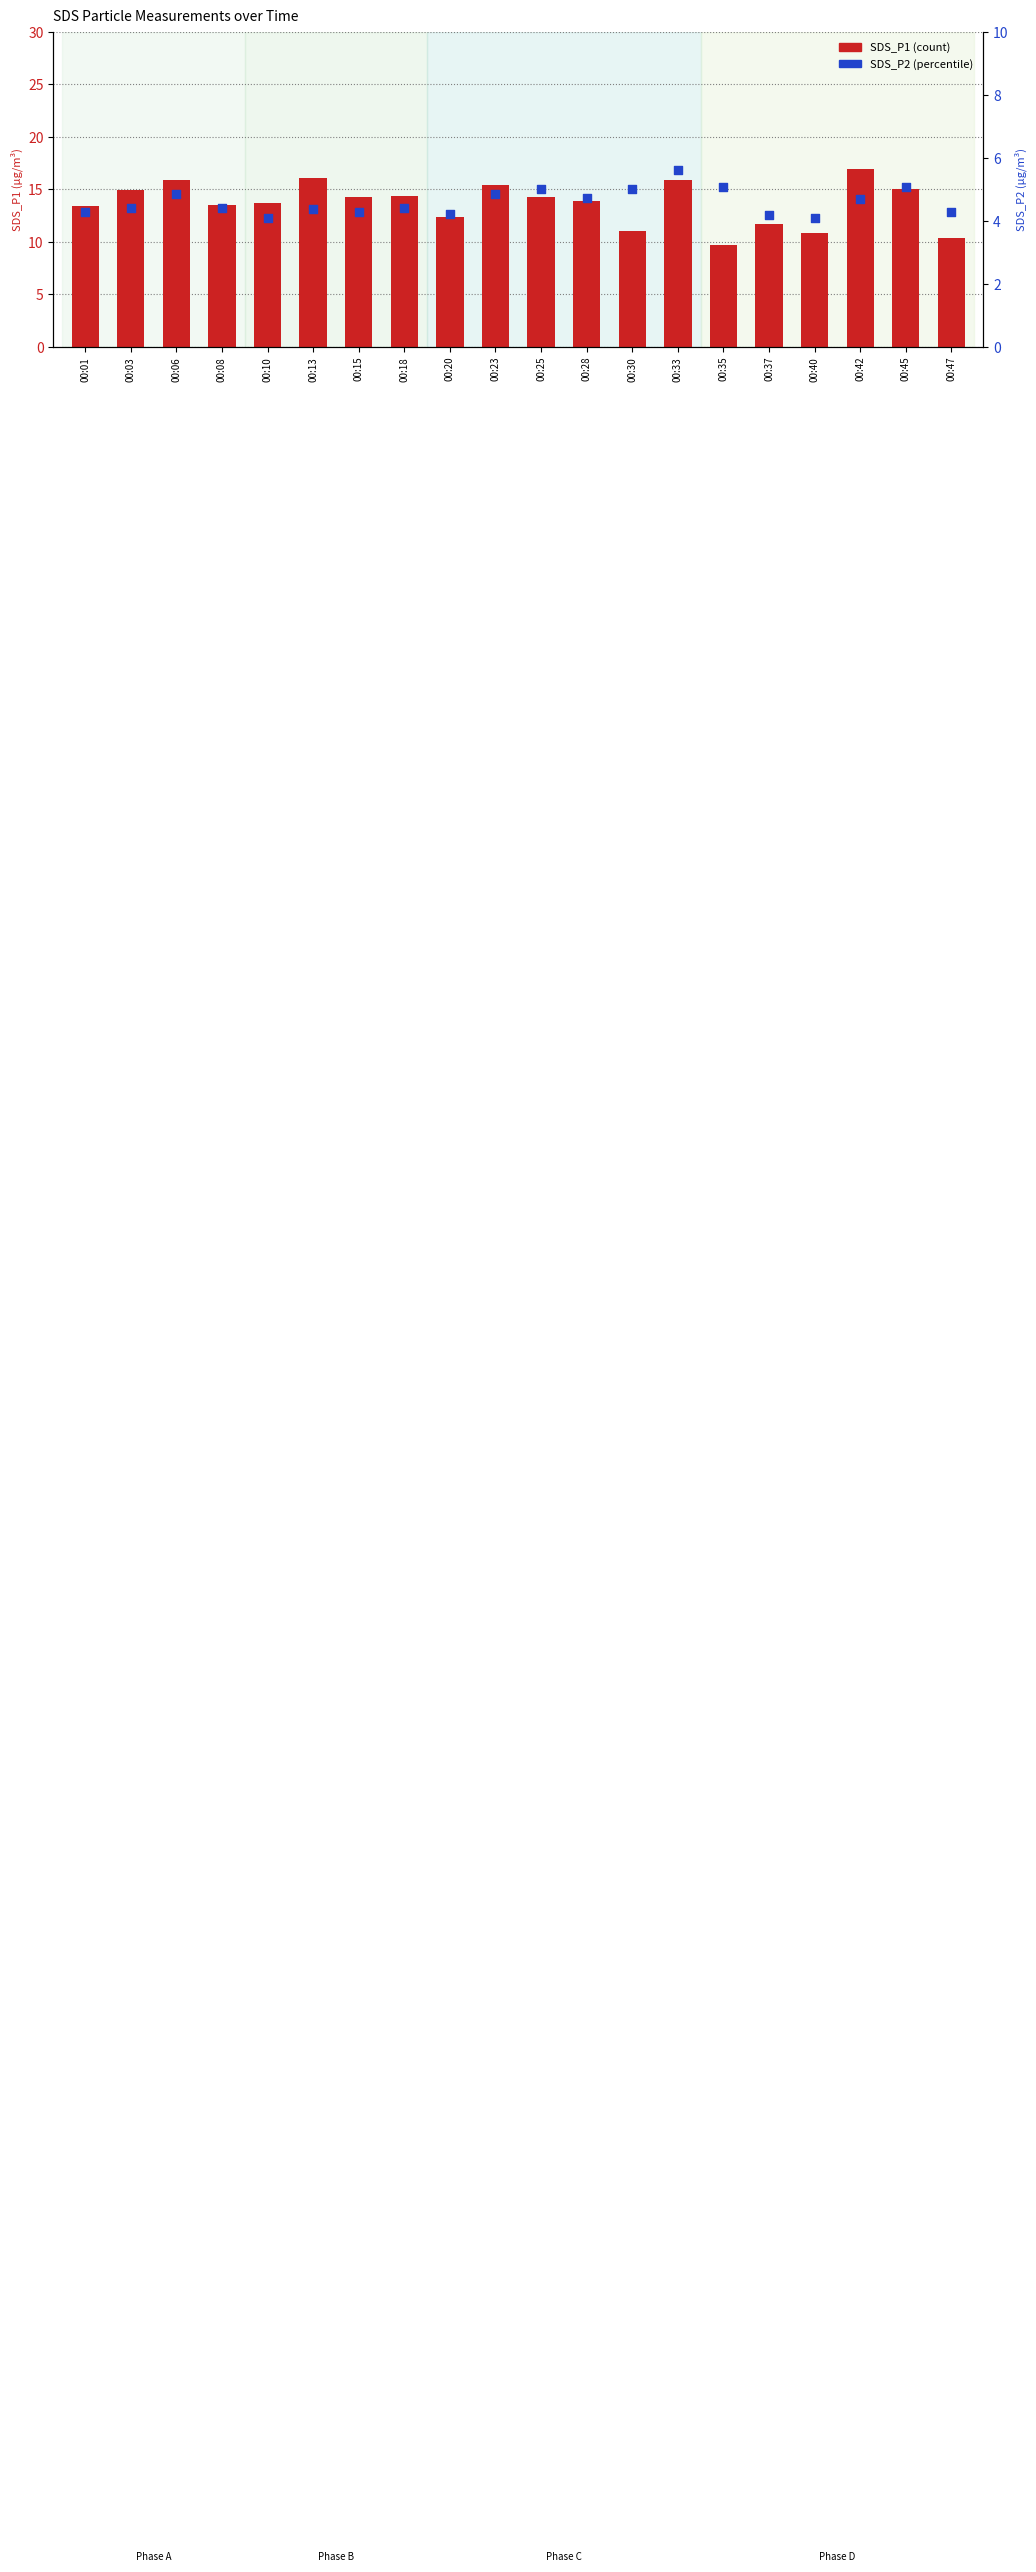

Which series has the widest spread of Y values?

SDS_P1